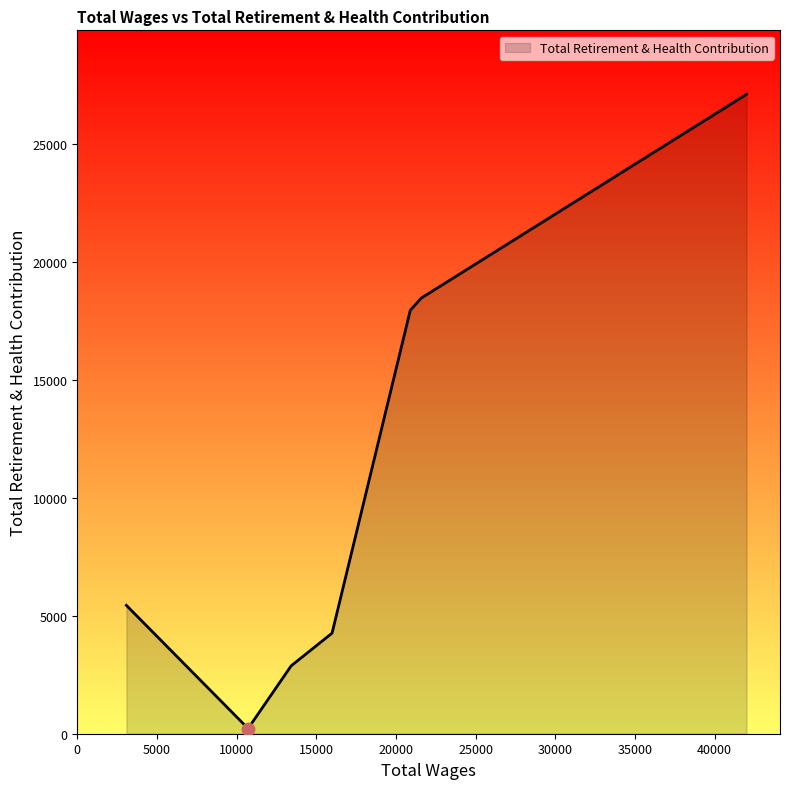

What is the difference between the maximum and minimum values?

26901